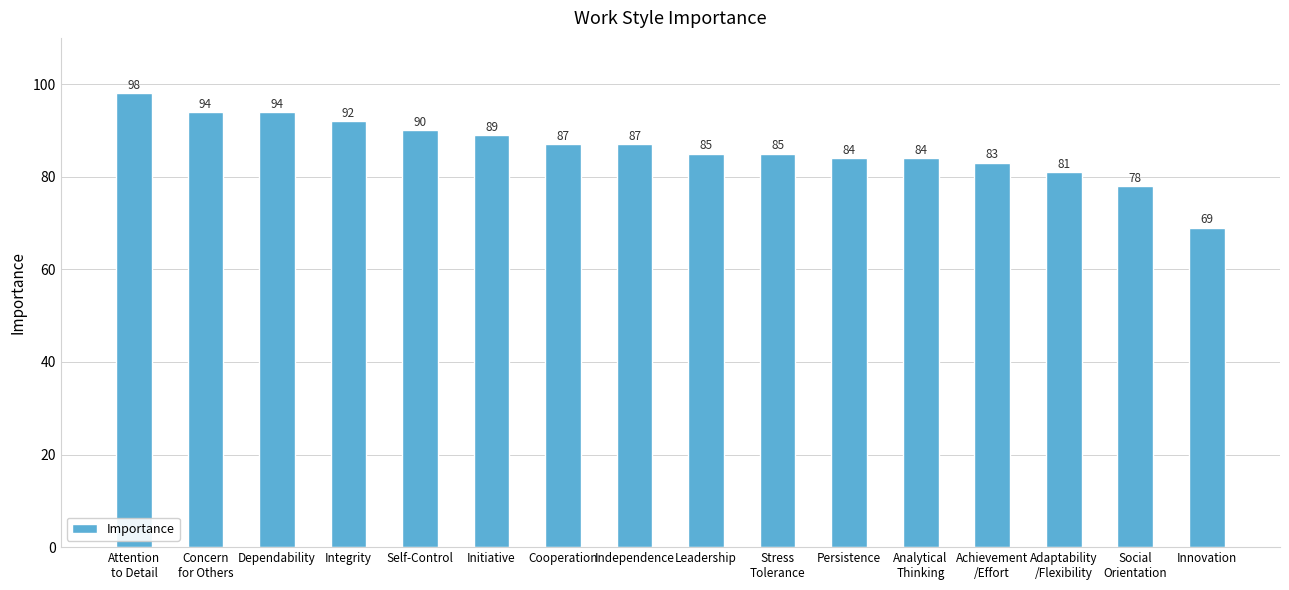

What is the smallest value displayed?

69